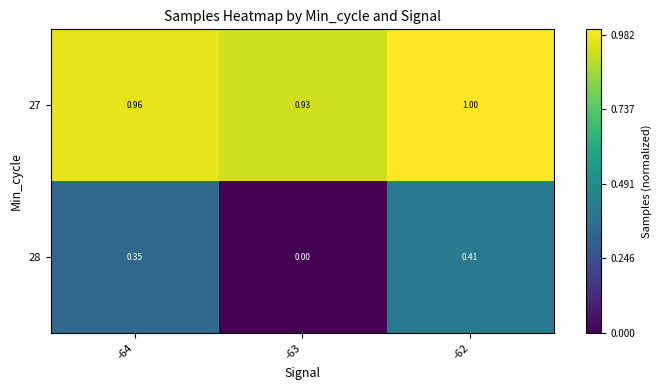

Is the value of 27 at -62 greater than the value of 28 at -64?

Yes